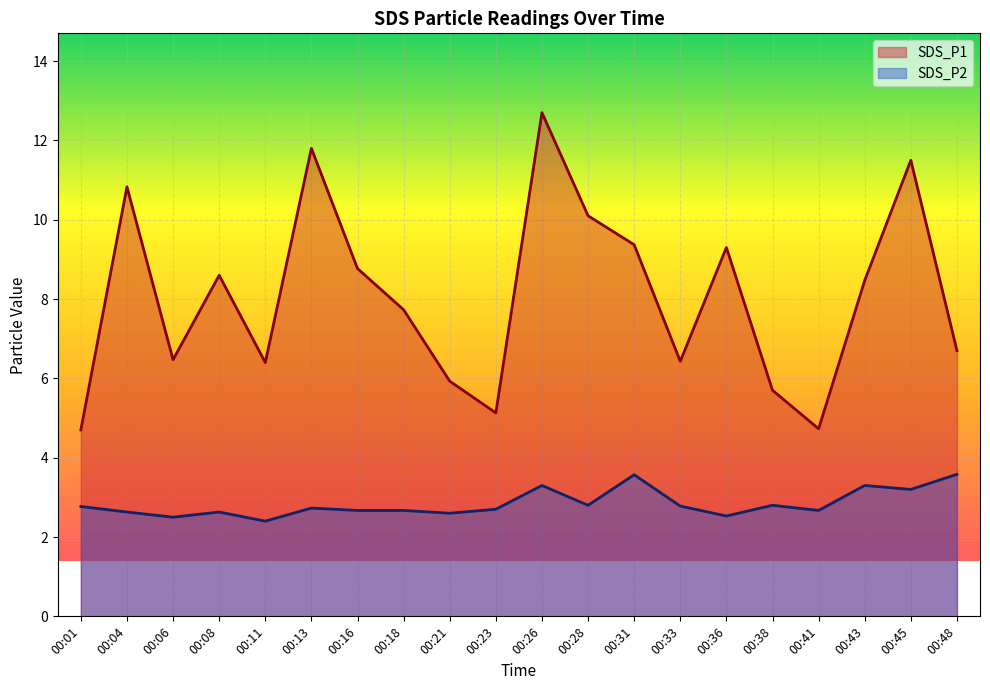

What are all the series names shown in the legend?

SDS_P1, SDS_P2